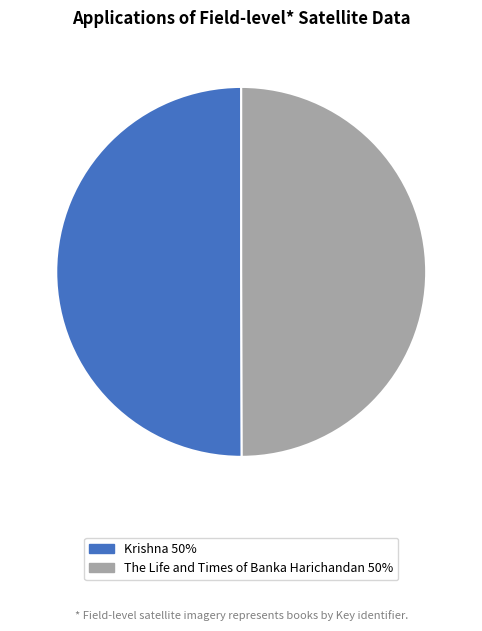

Is it true that The Life and Times of Banka Harichandan is 62% of the pie?

False